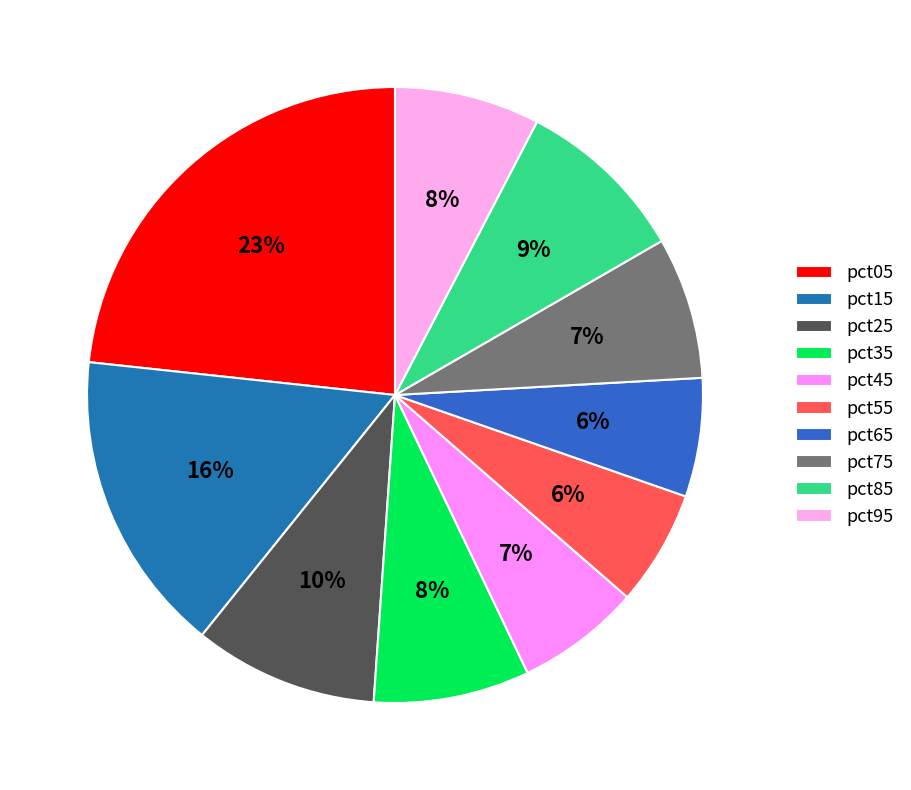

To the nearest percent, what portion does pct15 represent?

16%